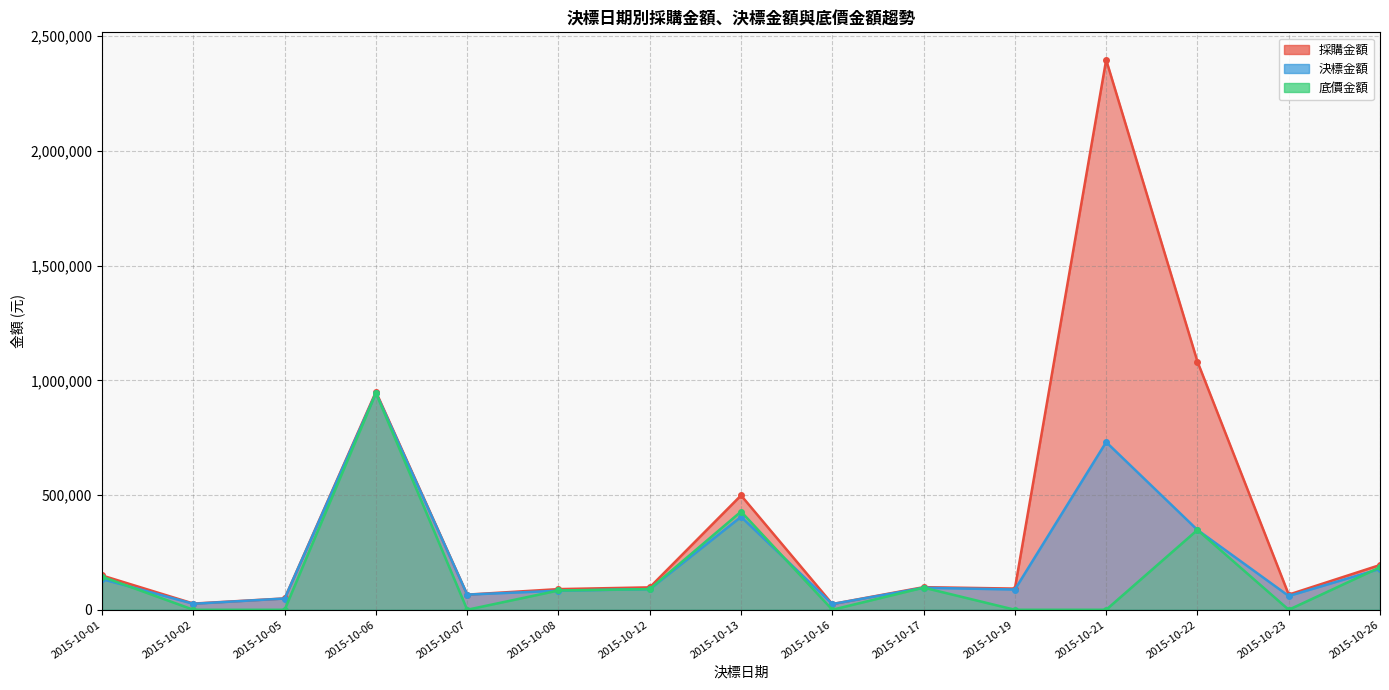

At which category does the chart reach its minimum across all series?

2015-10-02